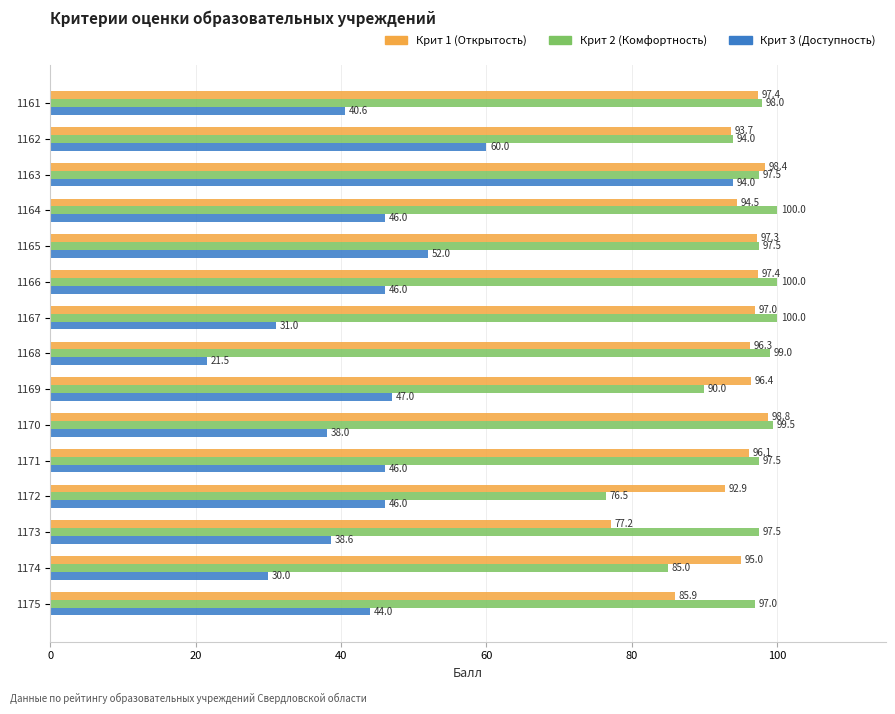

True or false: Крит 2 (Комфортность) has a value of 147.6 at 1170.

False